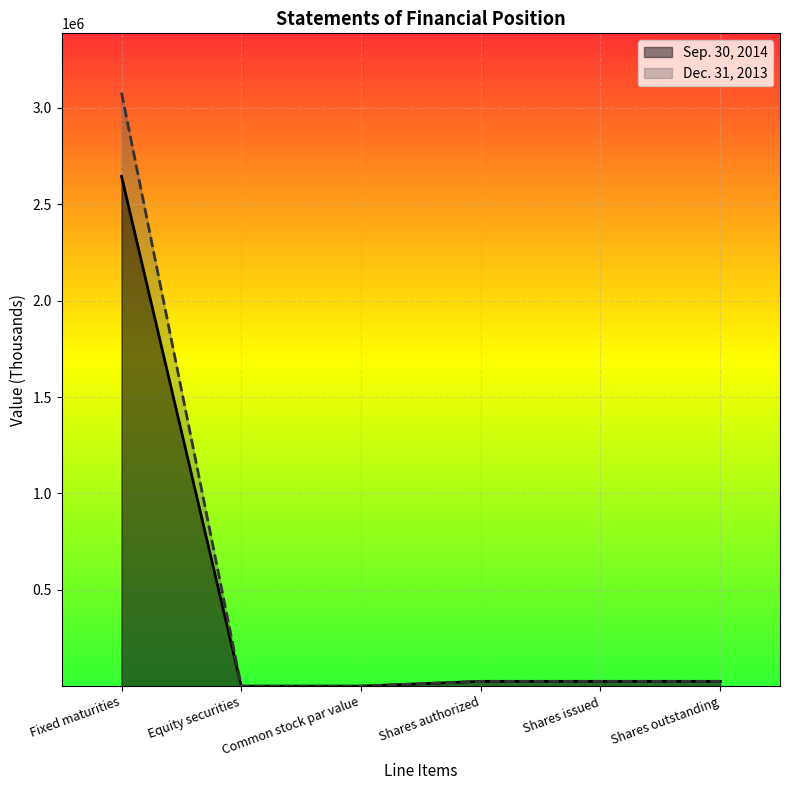

What is the lowest value of the Sep. 30, 2014 series?

14